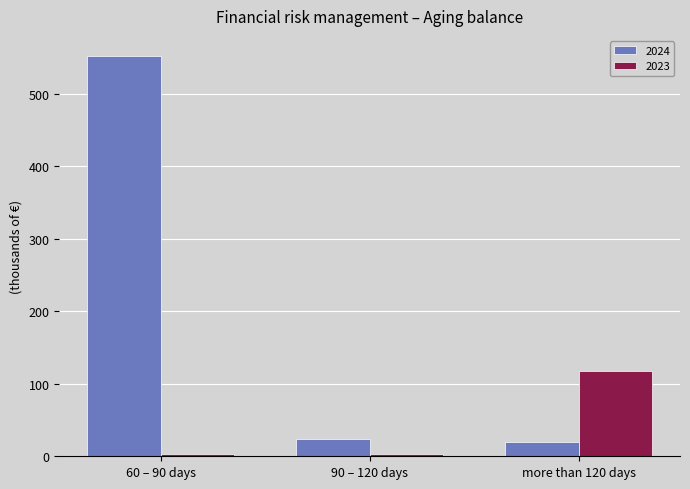

Reading left to right, what are all the values shown in this chart?

2024: 552	24	19
2023: 3	3	117